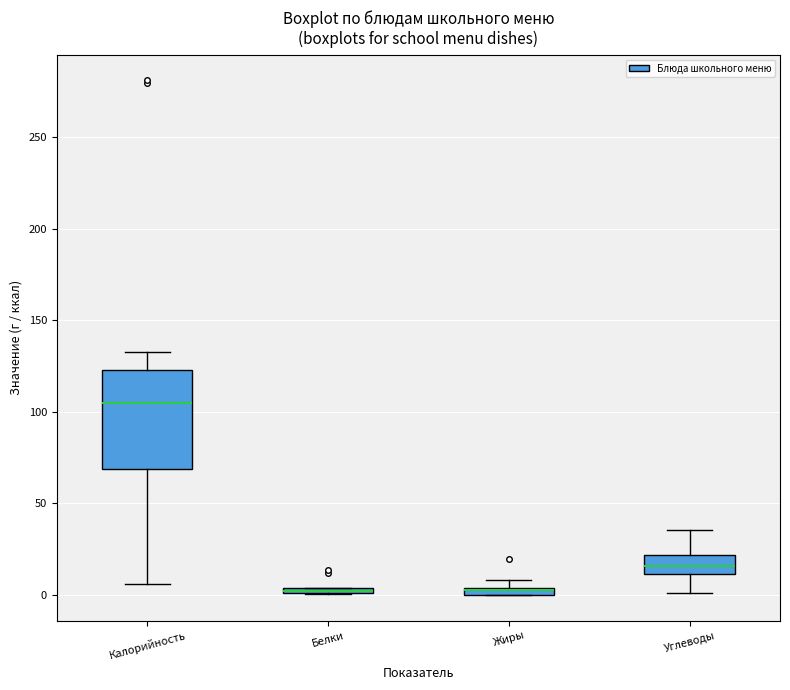

Where does the lower whisker of the box for Калорийность end on the y-axis? The values are not printed on the chart, so give them approximately, as read against the axis.

5